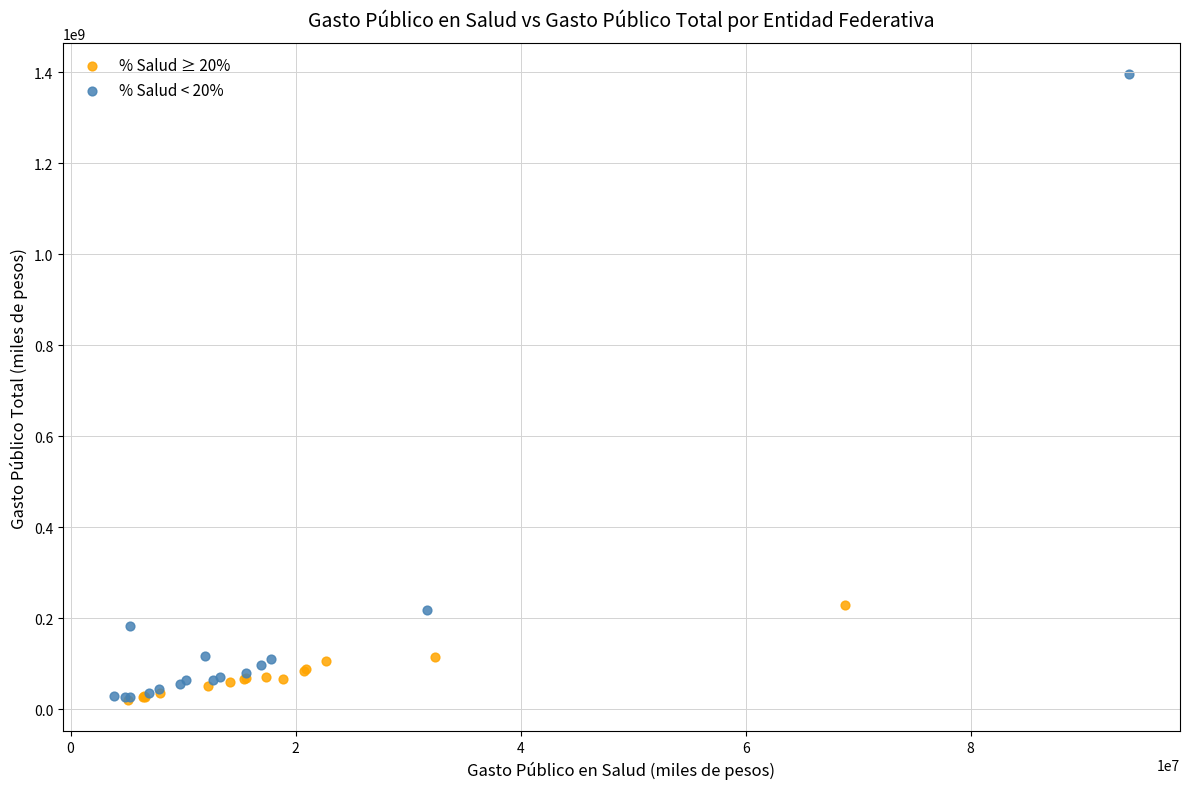

Which series has the largest Y range (max minus min)?

% Salud < 20%